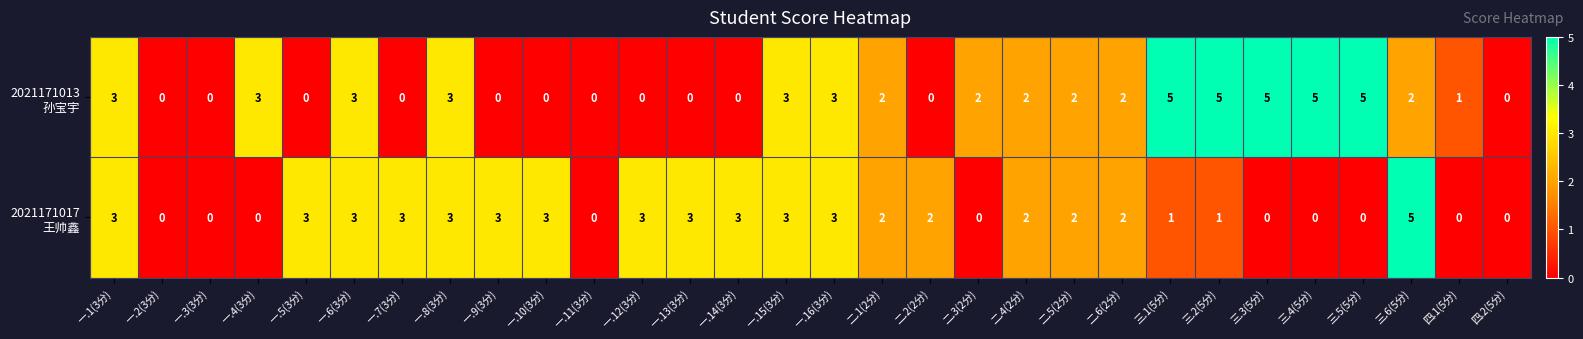

At which category is the sum across all series the highest?

三.6(5分)